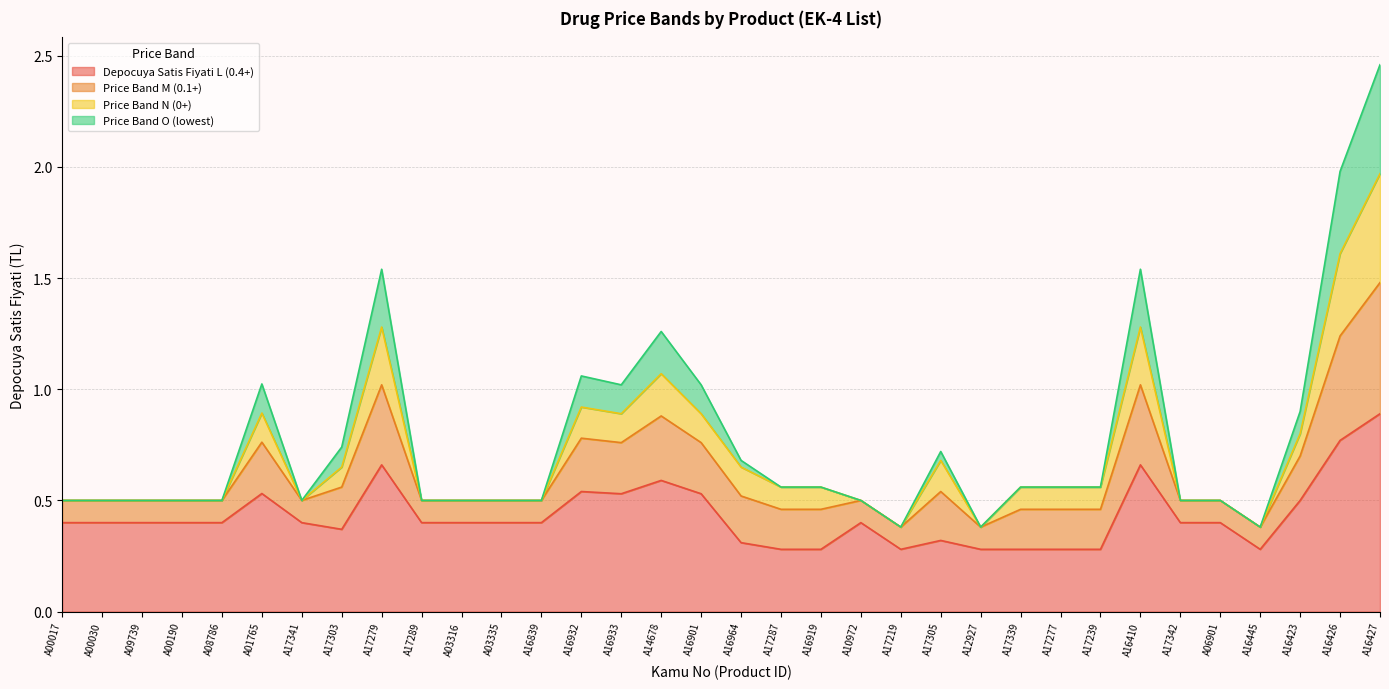

Is it true that Price Band O (lowest) equals 0.5 at A03335?

True